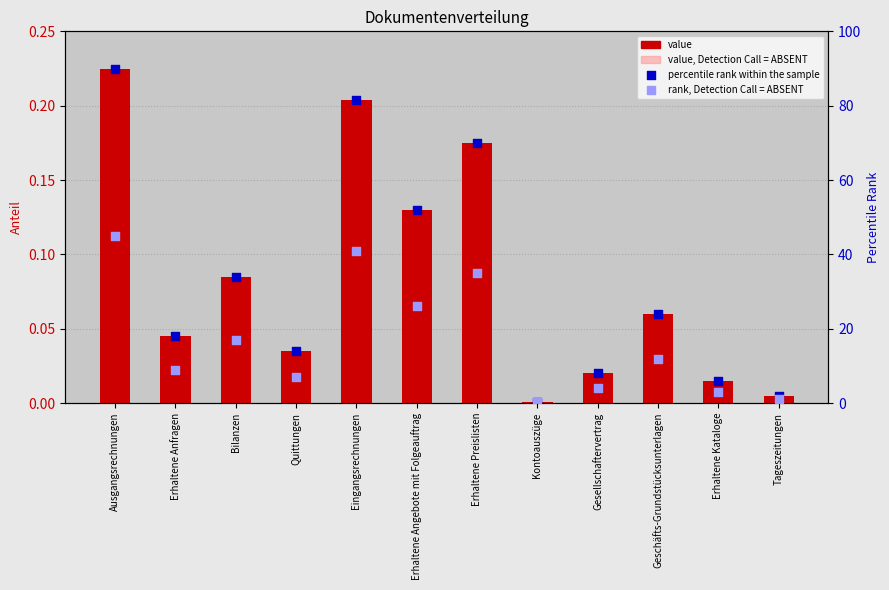

What are all the series names shown in the legend?

value, value, Detection Call = ABSENT, percentile rank within the sample, rank, Detection Call = ABSENT